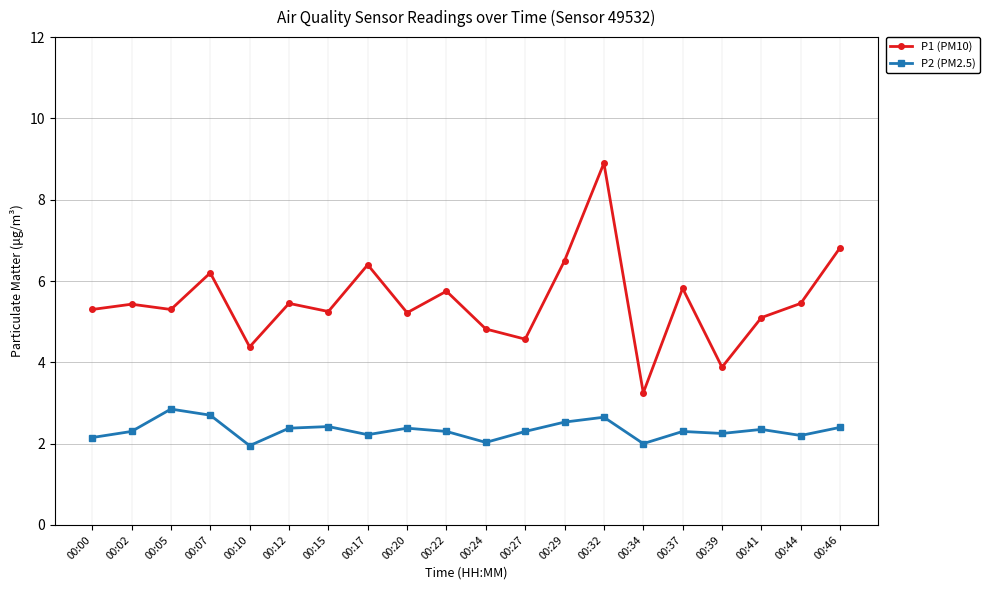

Does the chart display data point markers on the line(s)?

Yes